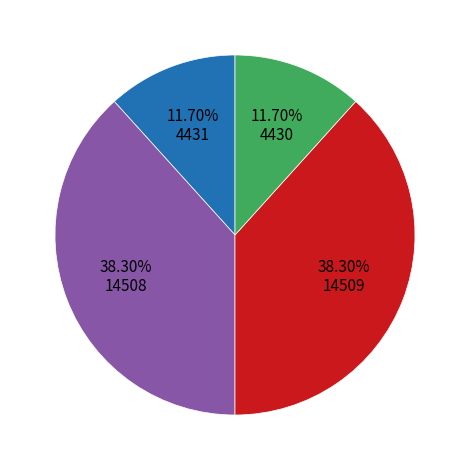

Is there any slice that represents more than half of the pie?

No